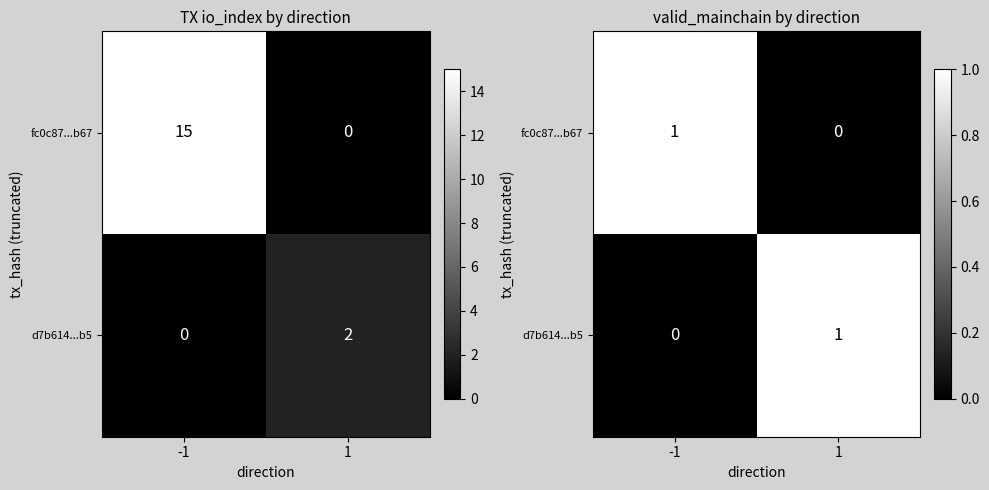

At which category does the chart reach its peak across all series?

-1